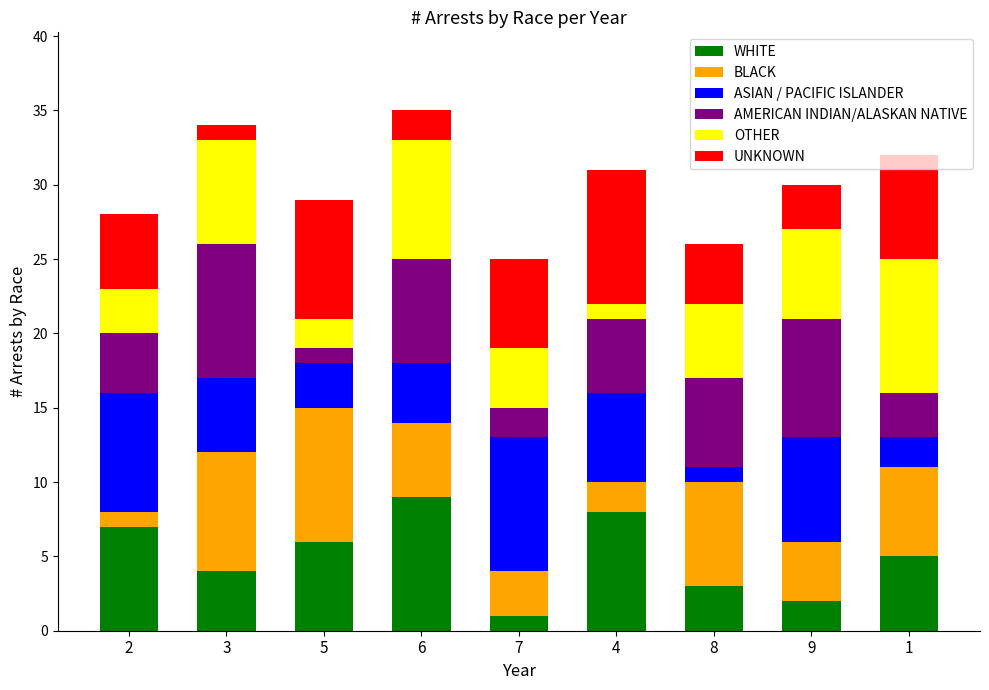

True or false: WHITE has a value of 3 at 8.

True